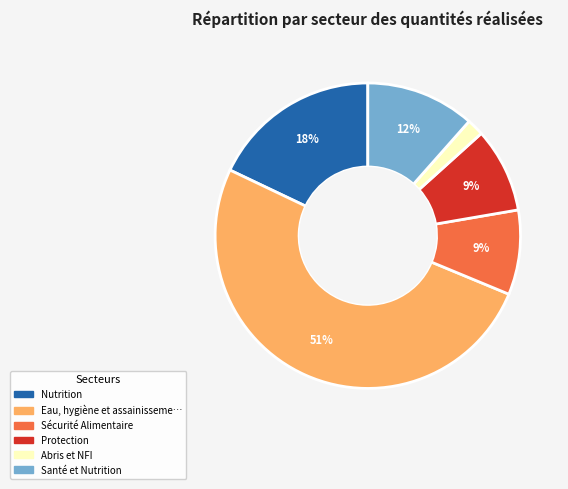

Does any single category account for the majority?

Yes